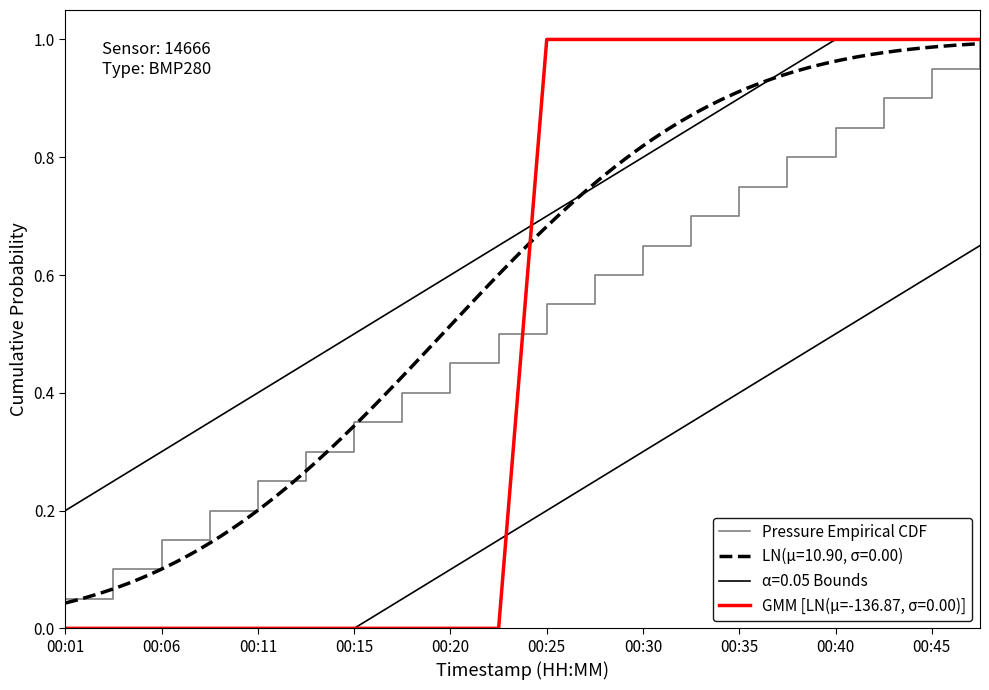

What is the value of the 14th point from the left?

0.7